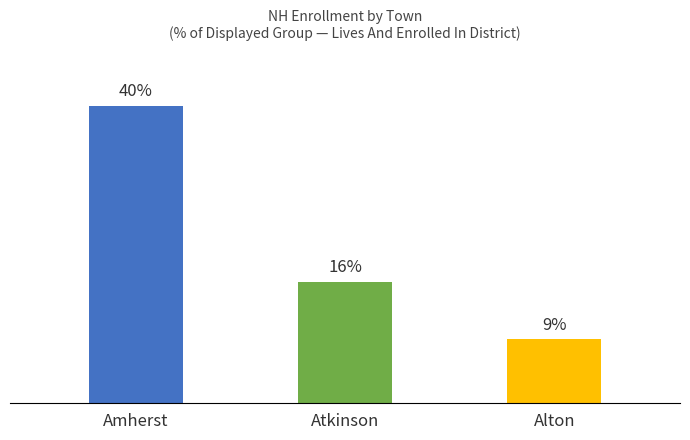

What is the greatest value displayed?

40.0